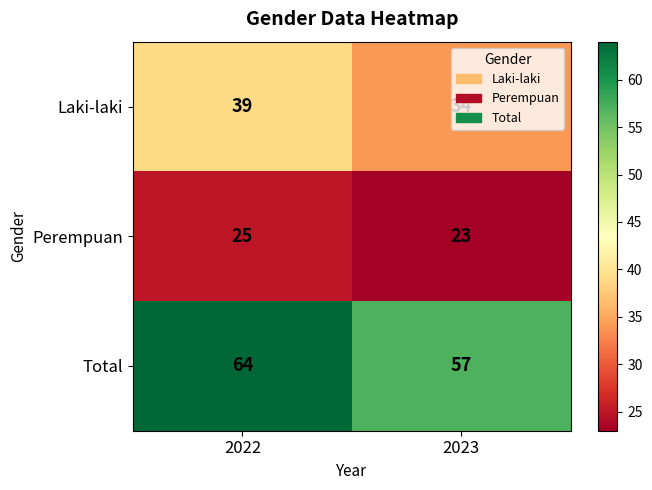

Which series has the largest total across all categories?

Total